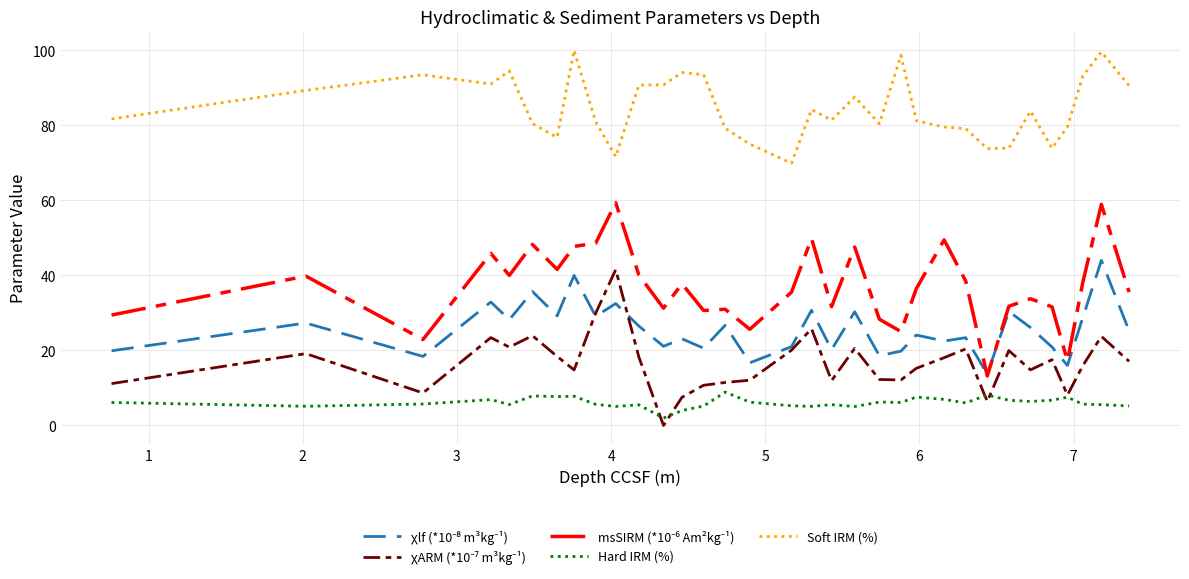

What is the highest value of the Soft IRM (%) series?

100.0